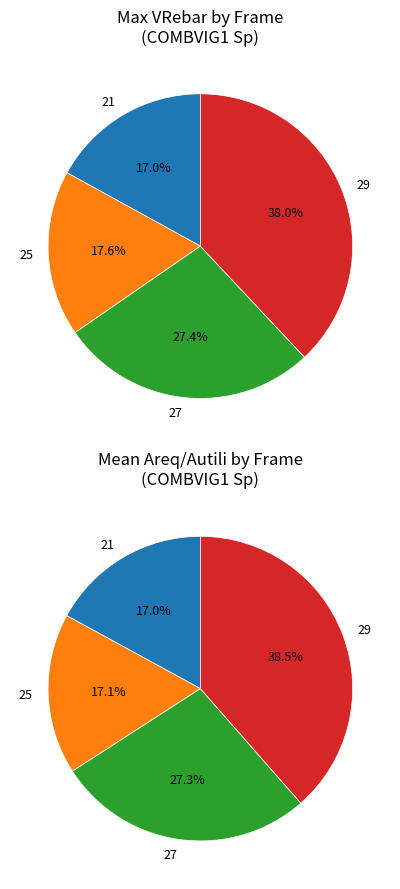

What is the smallest slice in the pie chart?

21